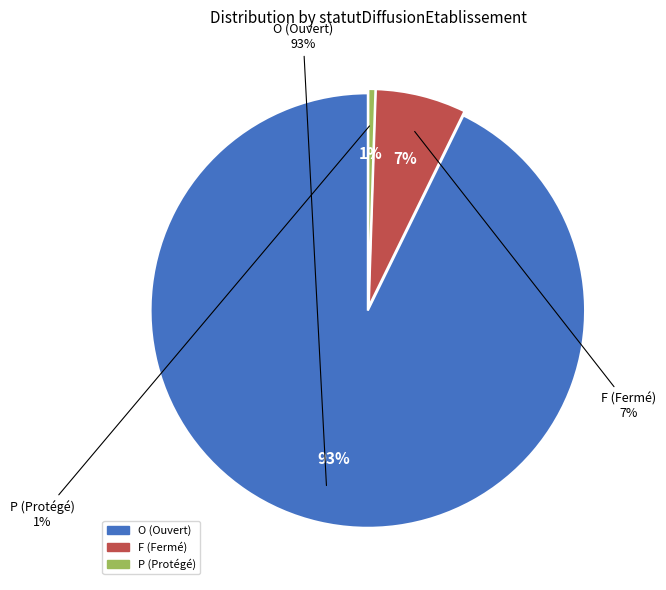

Which slice is the smallest?

P